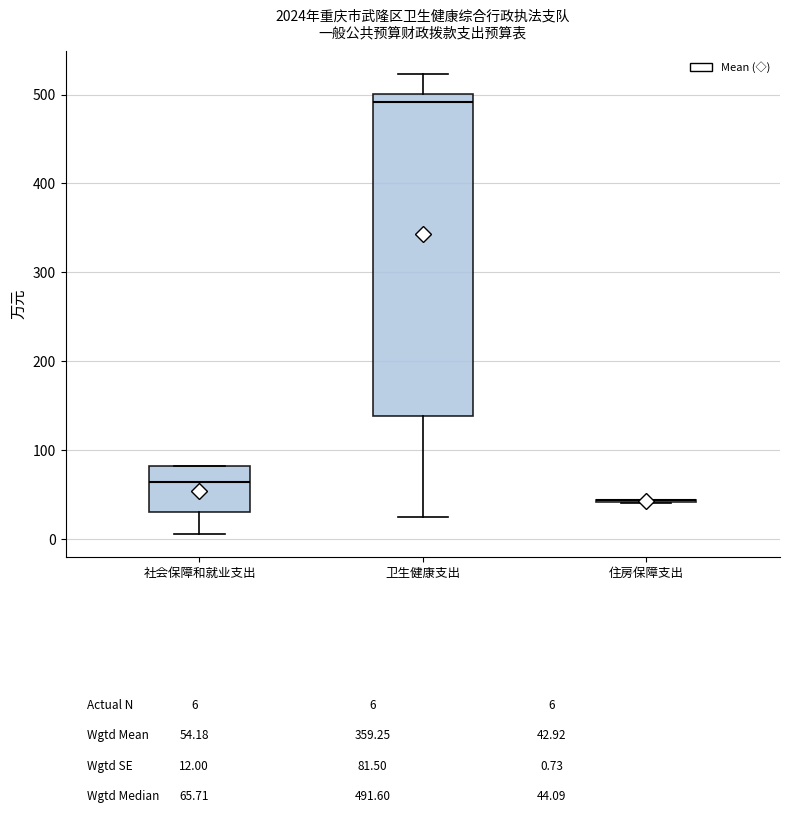

Reading left to right, read every box against the y-axis: the position of its median line, the range the box covers, and the ends of its whiskers. The values are not printed on the chart, so give them approximately, as read against the axis.

社会保障和就业支出: median 60, box 30 to 80, whiskers 10 to 80
卫生健康支出: median 490, box 140 to 500, whiskers 20 to 520
住房保障支出: box collapsed to a line at 40, whiskers 40 to 40